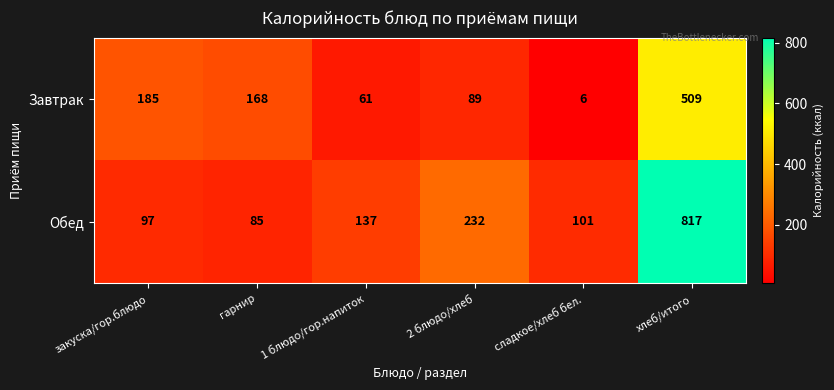

At which category does the chart reach its peak across all series?

хлеб/итого